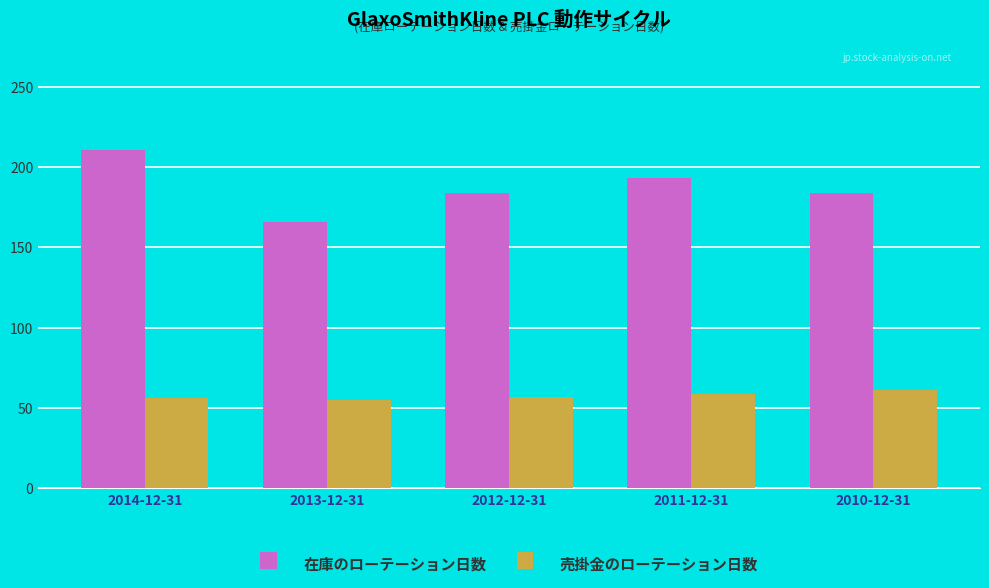

Which category has the highest value across all series?

2014-12-31